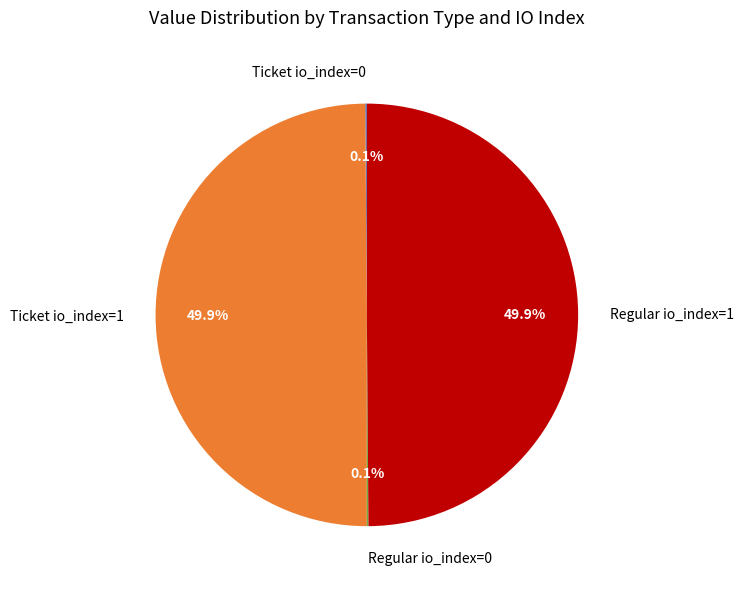

How much of the chart is everything except Regular io_index=1?

50.1%